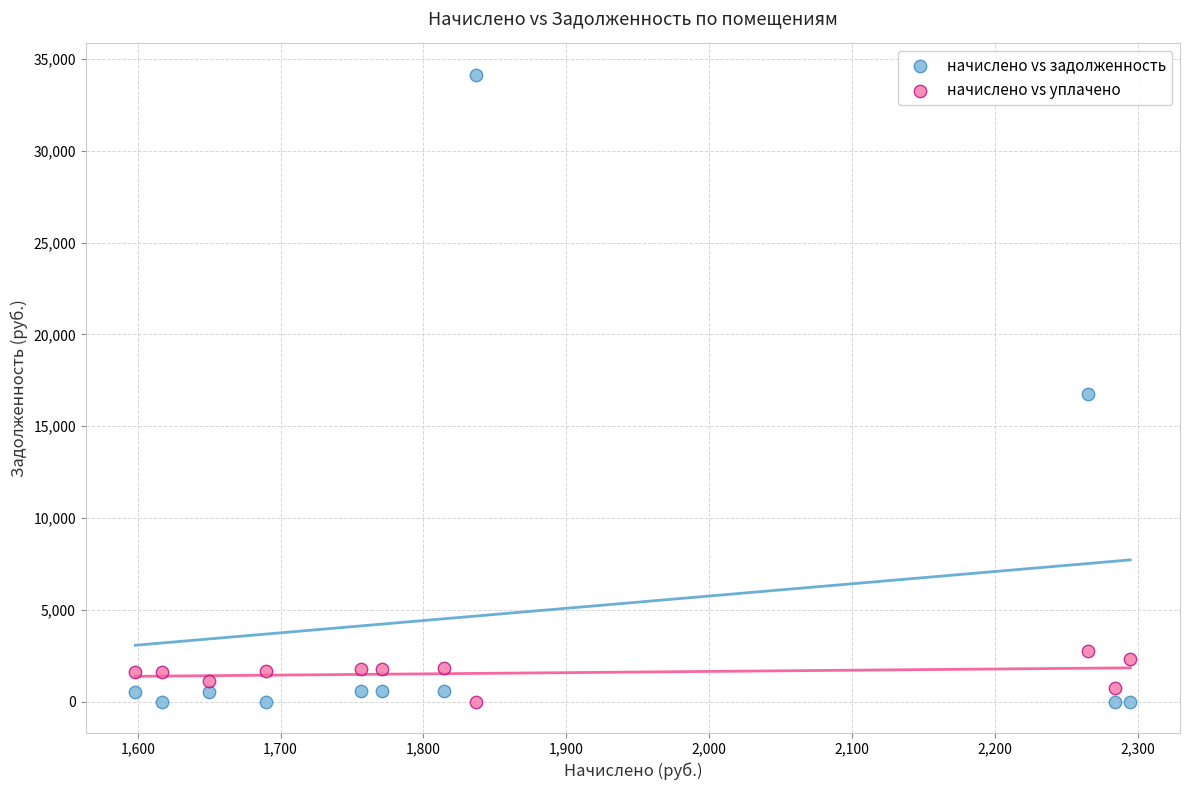

Which series reaches the maximum Y coordinate?

начислено vs задолженность